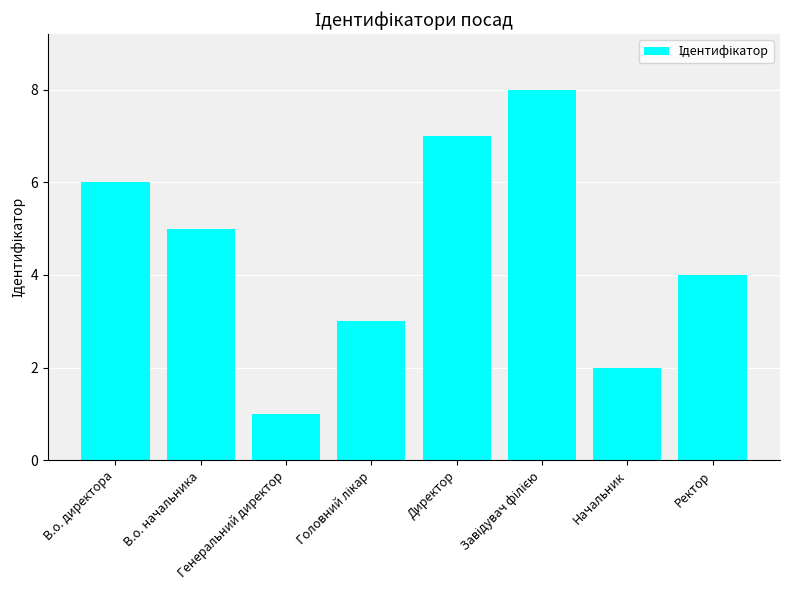

Count the number of data series in this chart.

1